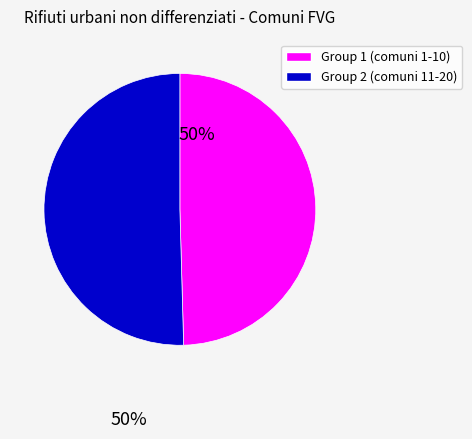

Is it true that Group 2 (comuni 11-20) is 50% of the pie?

True